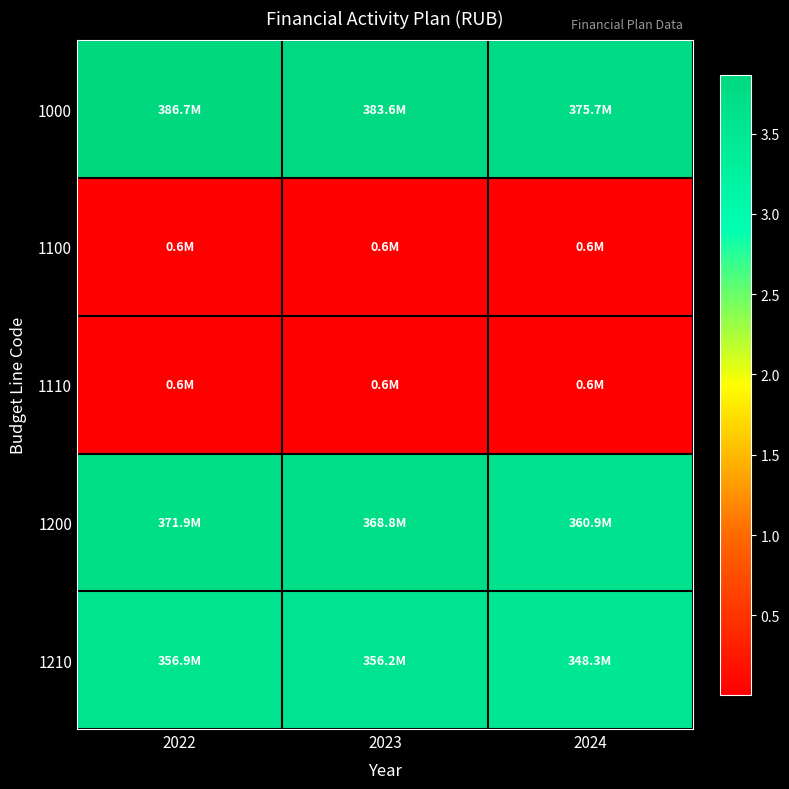

What is the maximum value shown in the chart?

386683592.5